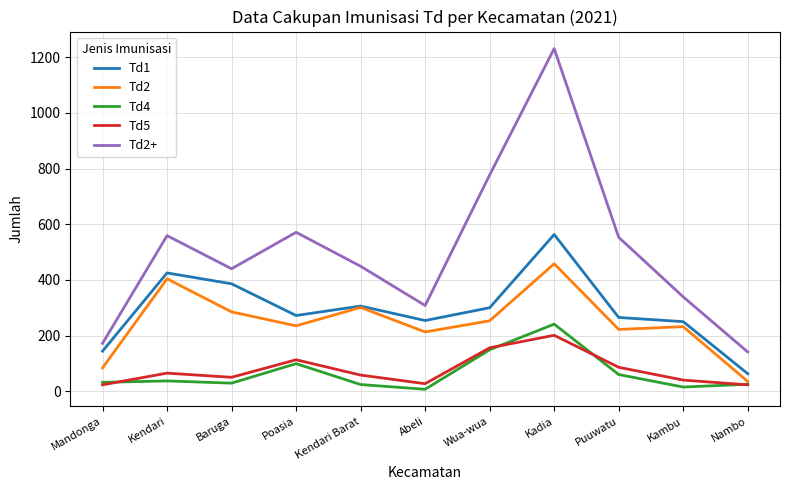

Is it true that Td5 equals 152 at Puuwatu?

False